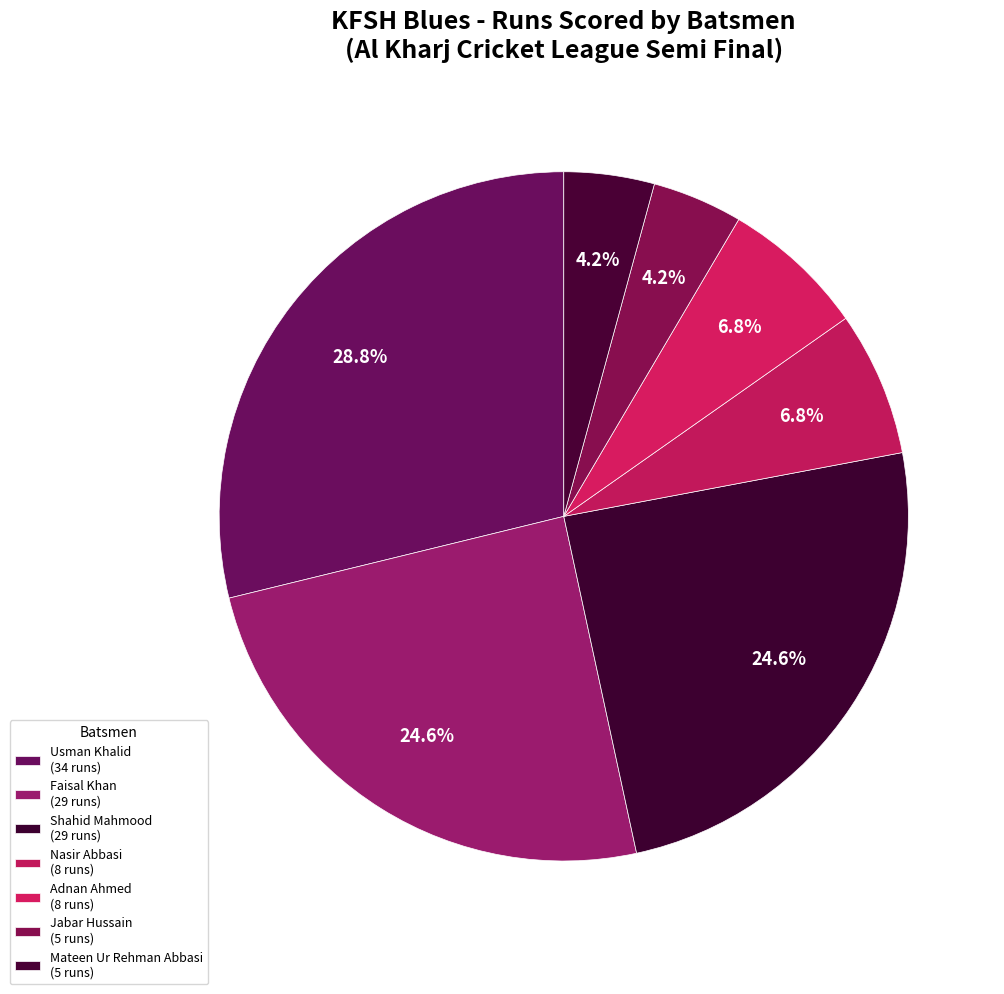

How many segments does this pie chart have?

7